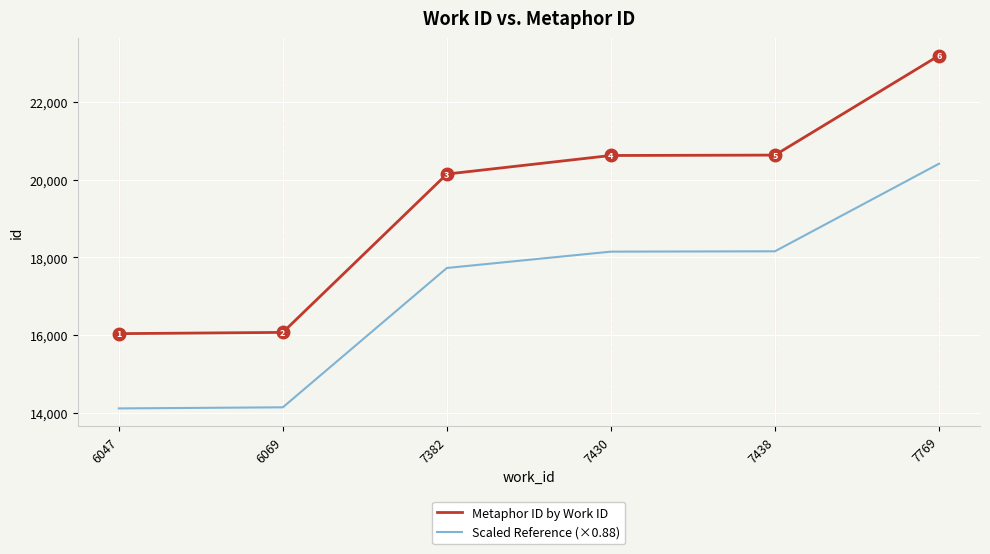

Which series has the largest total across all categories?

Metaphor ID by Work ID